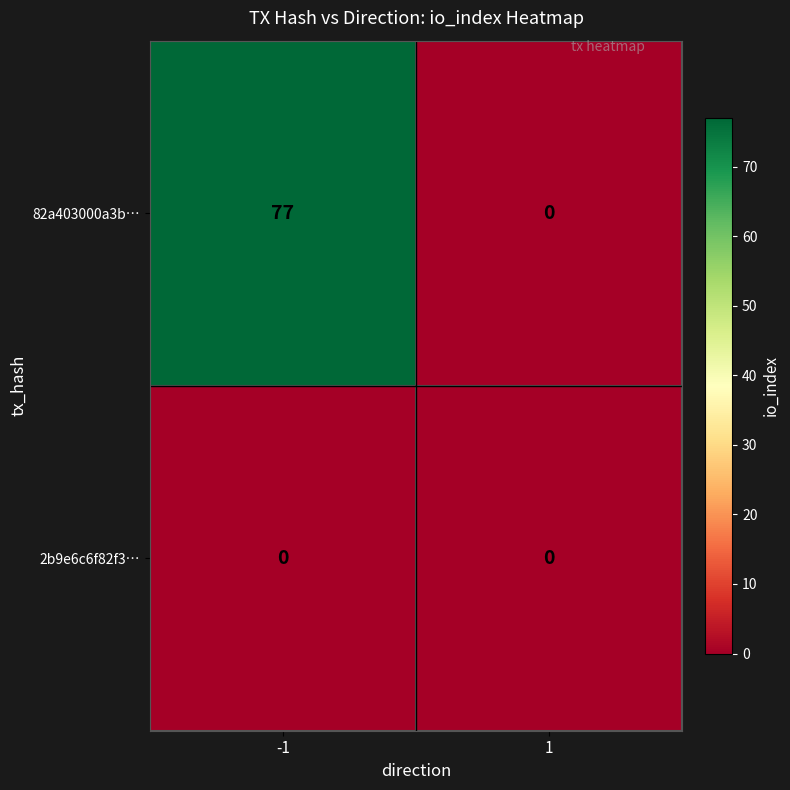

What is the difference between the maximum and minimum values in the 82a403000a3b… series?

77